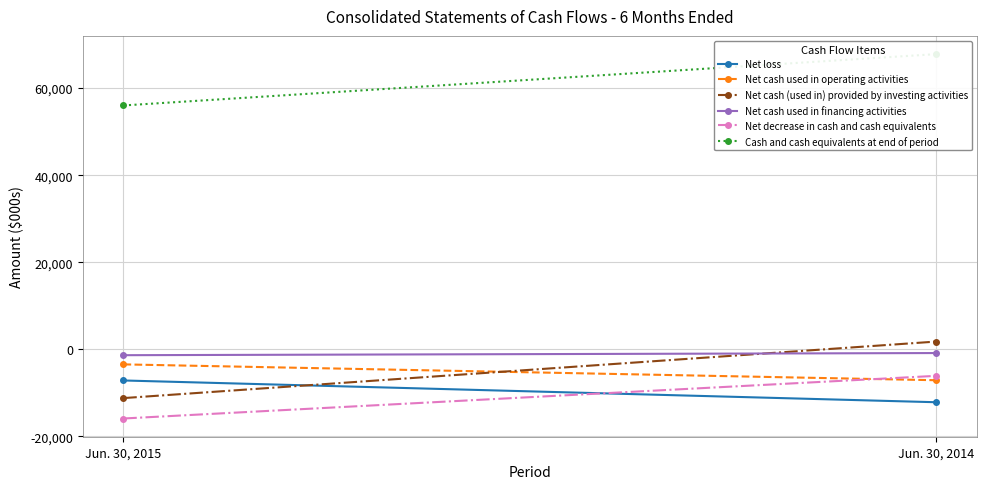

What is the difference between the Net cash used in financing activities values at Jun. 30, 2015 and Jun. 30, 2014?

493